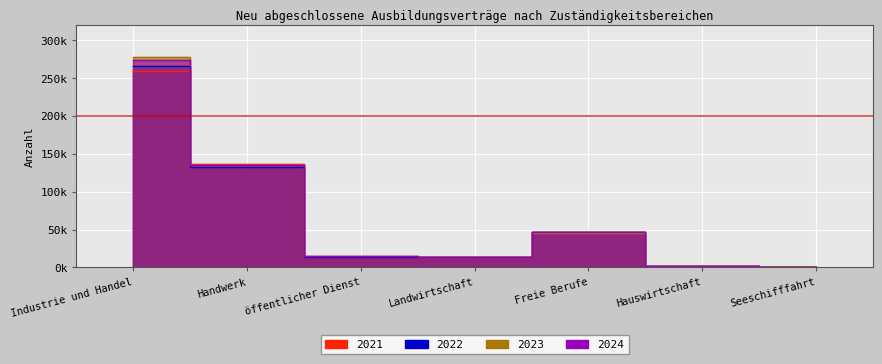

What is the label of the 1st point from the left?

Industrie und Handel